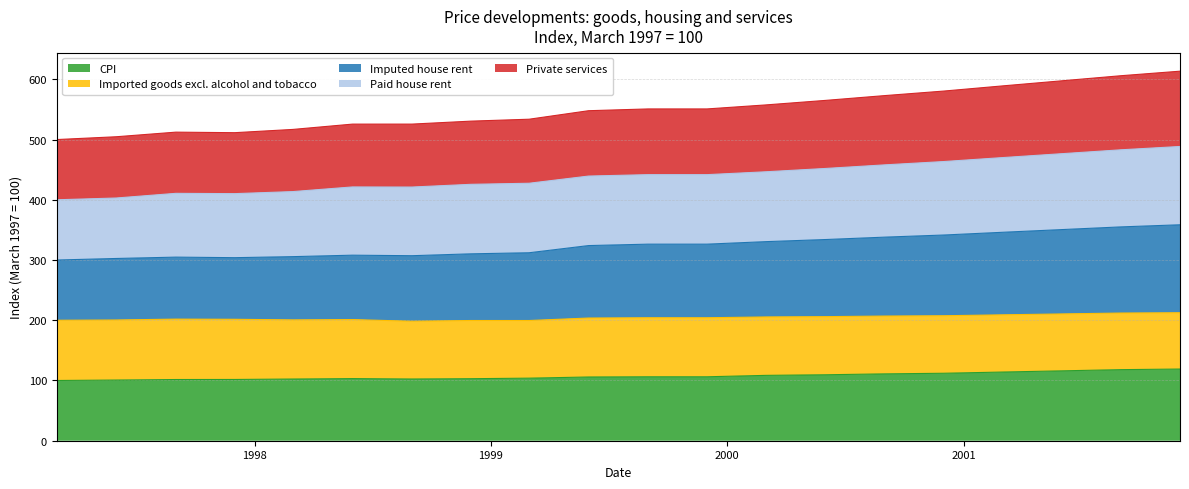

Where is CPI nearest to the value 109?

2000-03